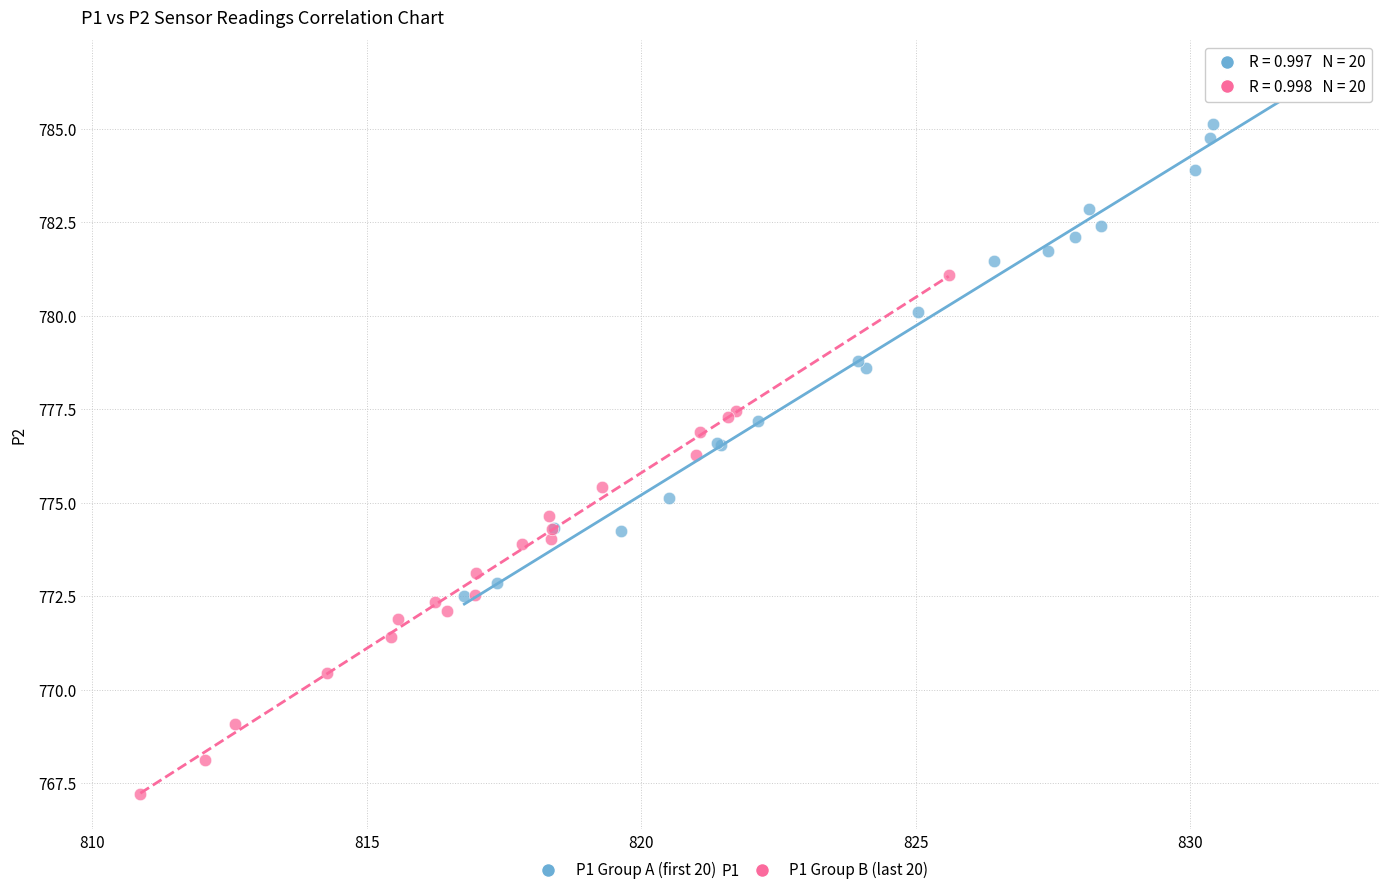

What are all the series names shown in the legend?

P1 Group A (first 20), P1 Group B (last 20)